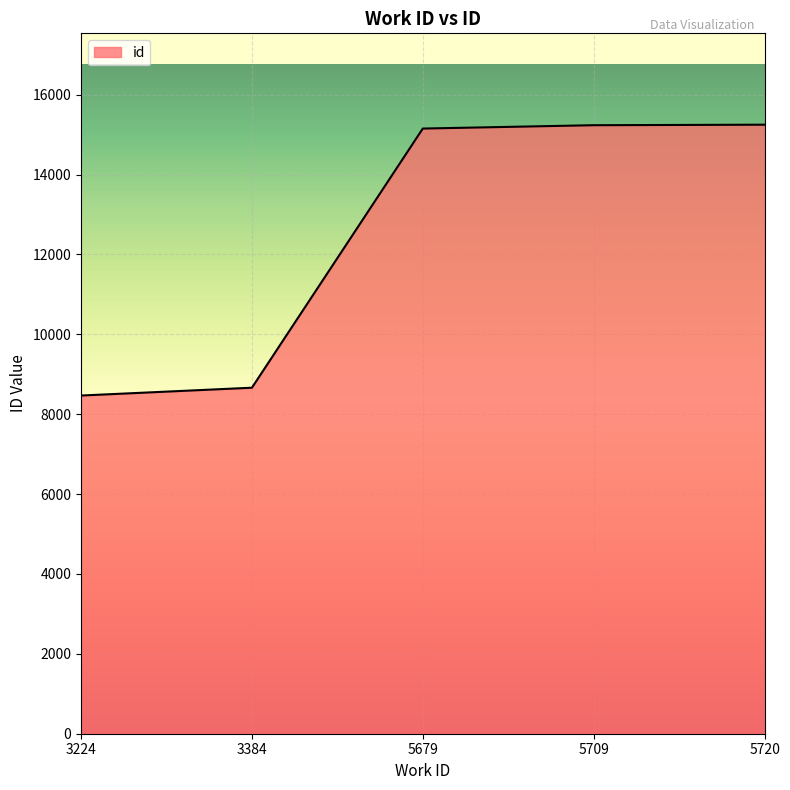

What is the sum of all values?

62772